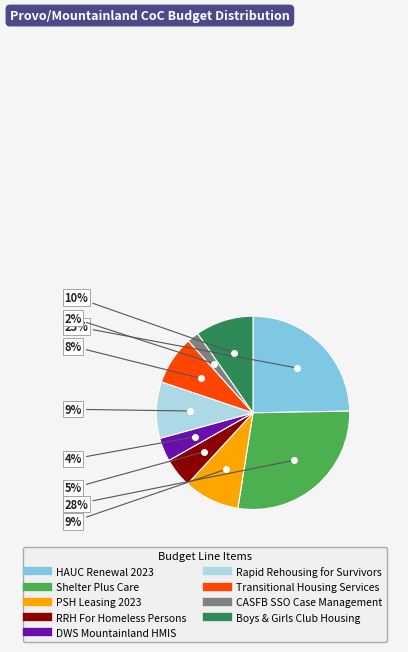

Does Shelter Plus Care represent more than half of the total?

No